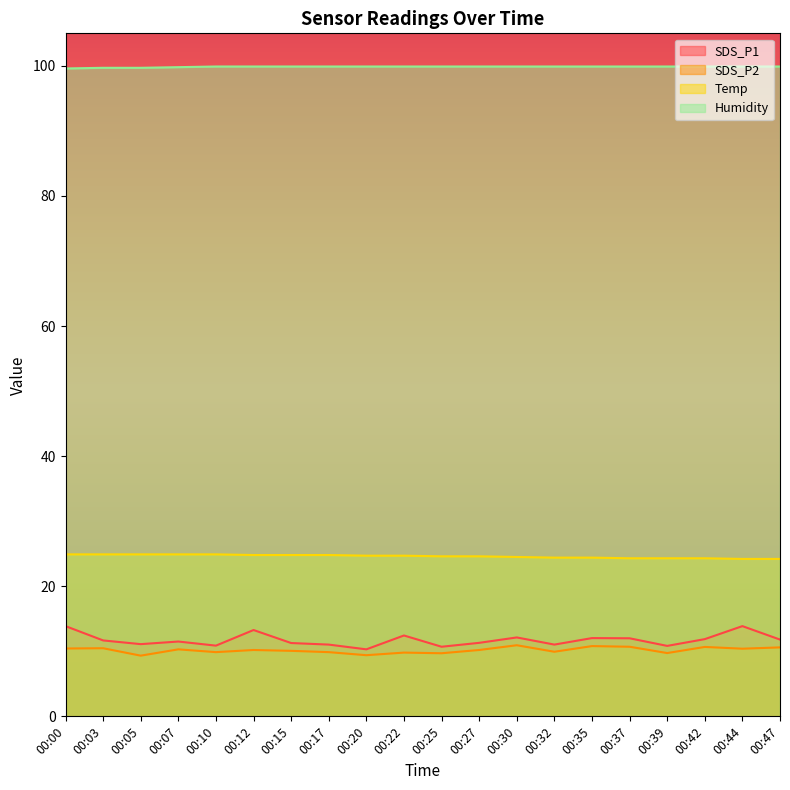

Rank the series by their maximum value, from highest to lowest.

Humidity, Temp, SDS_P1, SDS_P2